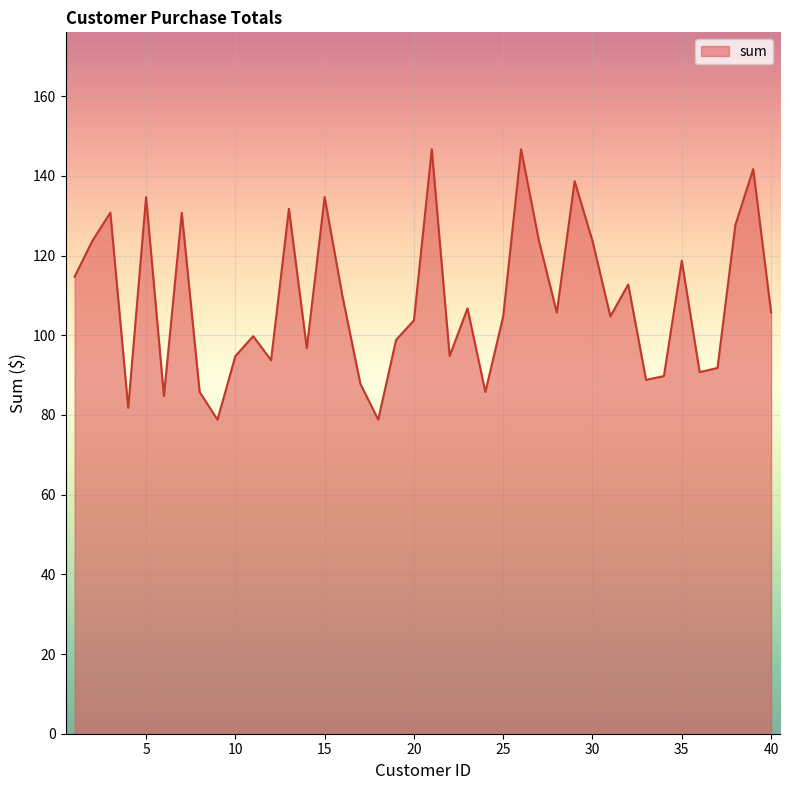

What is the difference between the second highest and minimum values?

67.9